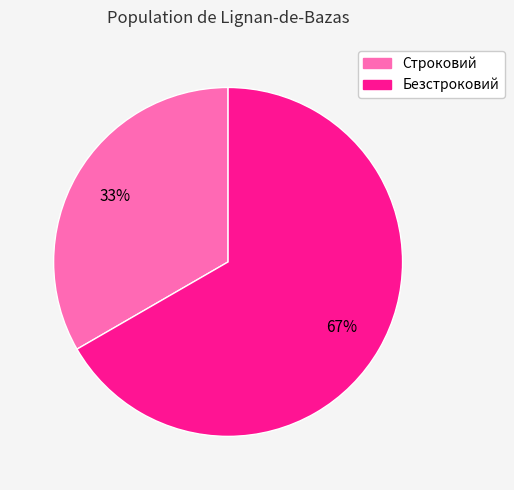

Is it true that Безстроковий is 54% of the pie?

False